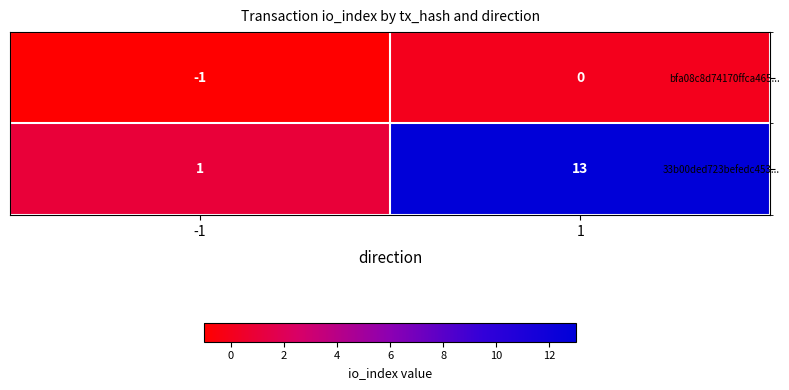

The value of 33b00ded723befedc453... at -1 is 2. True or false?

False